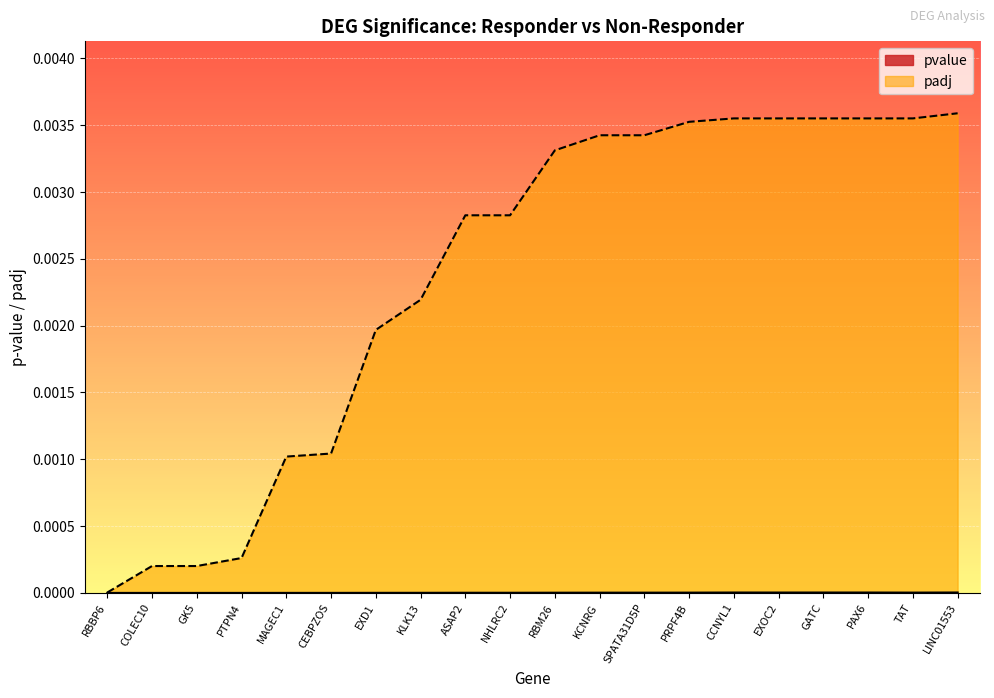

True or false: the data shows 0.0 at PTPN4.

False